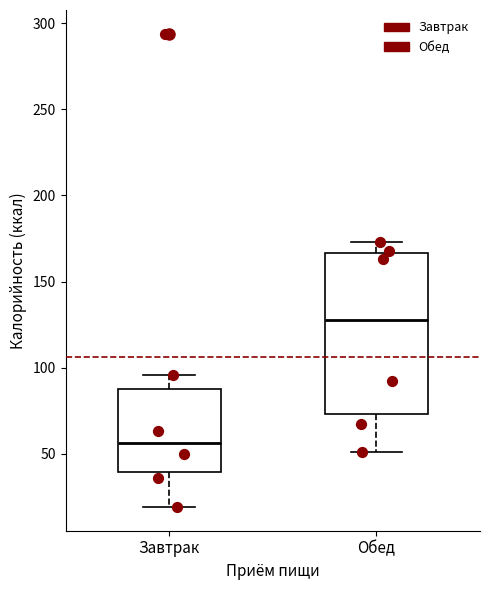

Which box's median line is the lowest?

Завтрак